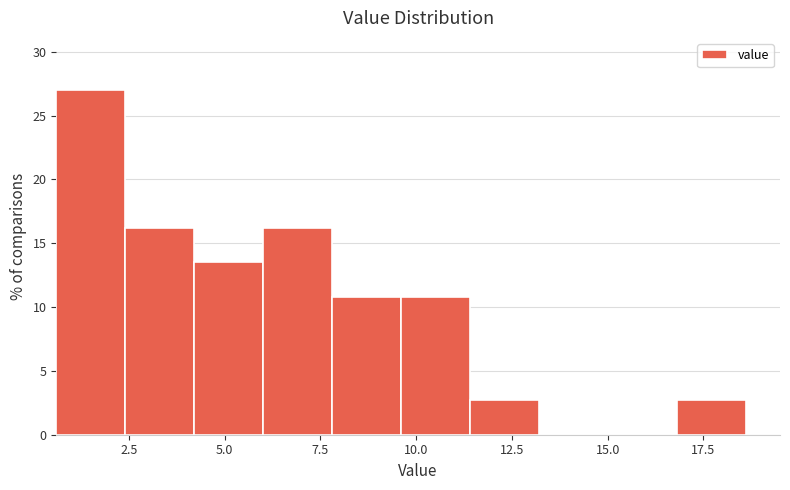

Read against the x-axis, roughly where is the centre of the tallest bar?

1.5